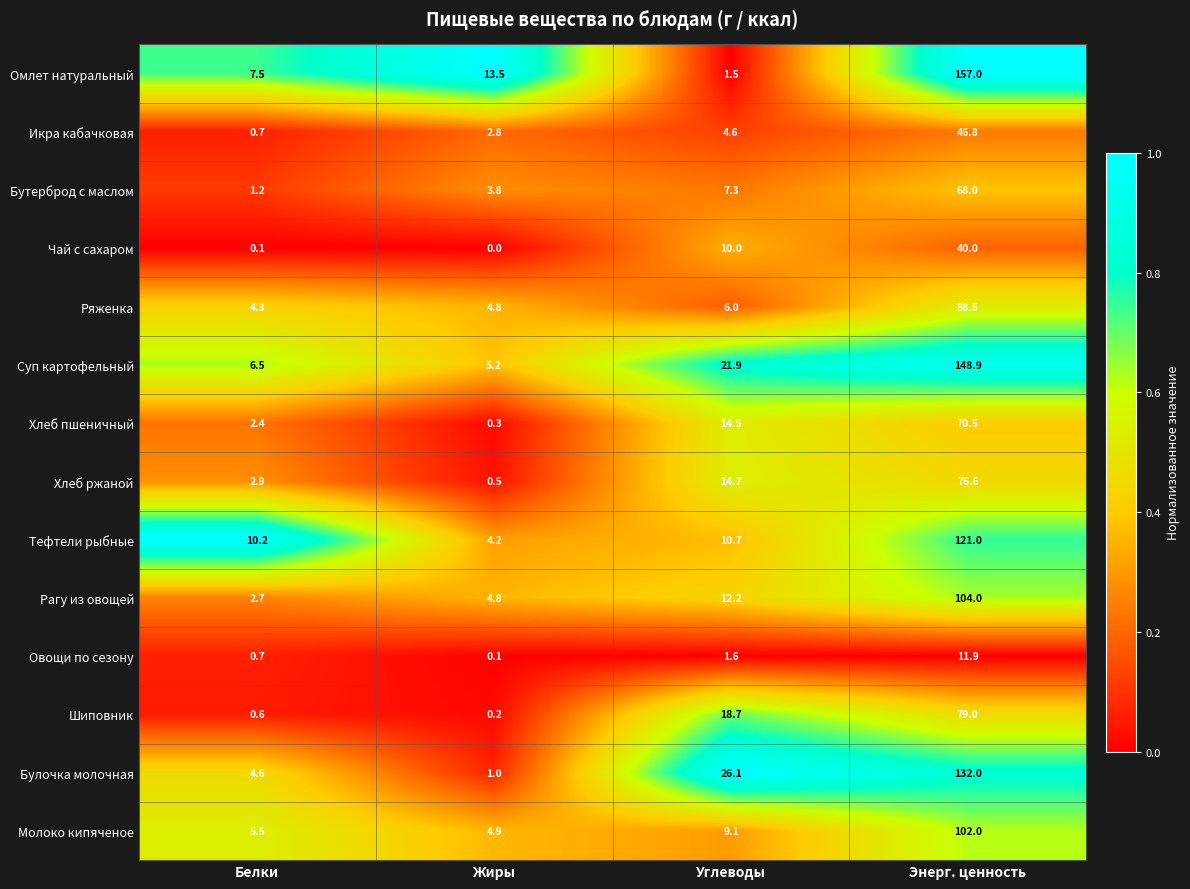

What is the maximum value for Хлеб ржаной?

76.6